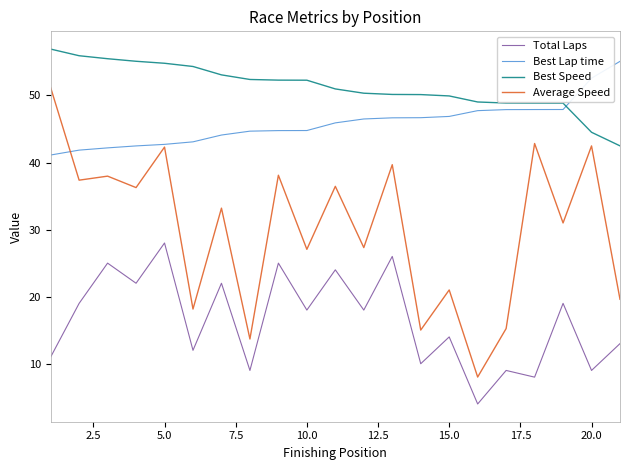

Which series has the largest range (max minus min)?

Average Speed